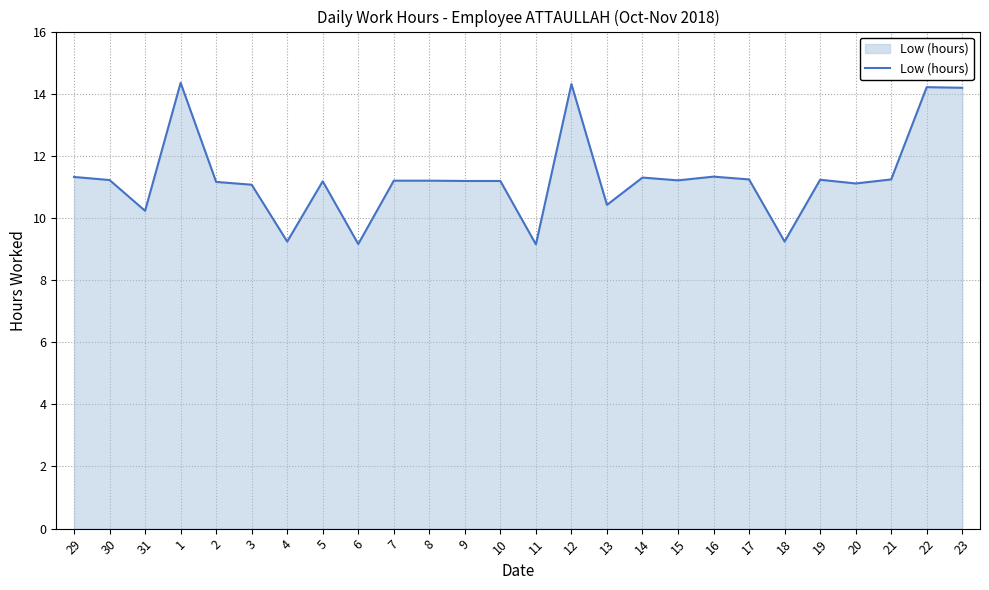

What is the difference between the values at 7 and 31?

1.0